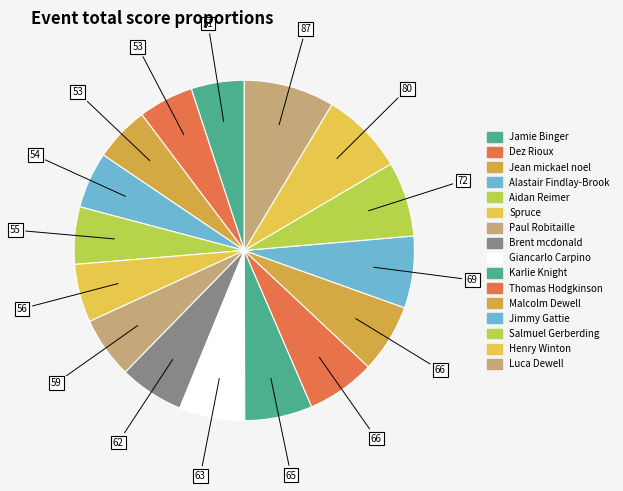

To the nearest percent, what is the combined percentage of Thomas Hodgkinson and Brent mcdonald?

13%